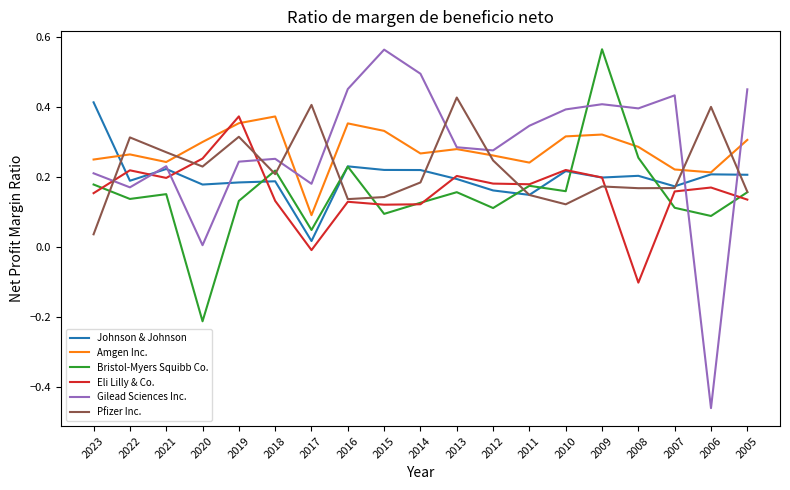

In Gilead Sciences Inc., how many points are higher than both neighbors (excluding endpoints)?

5